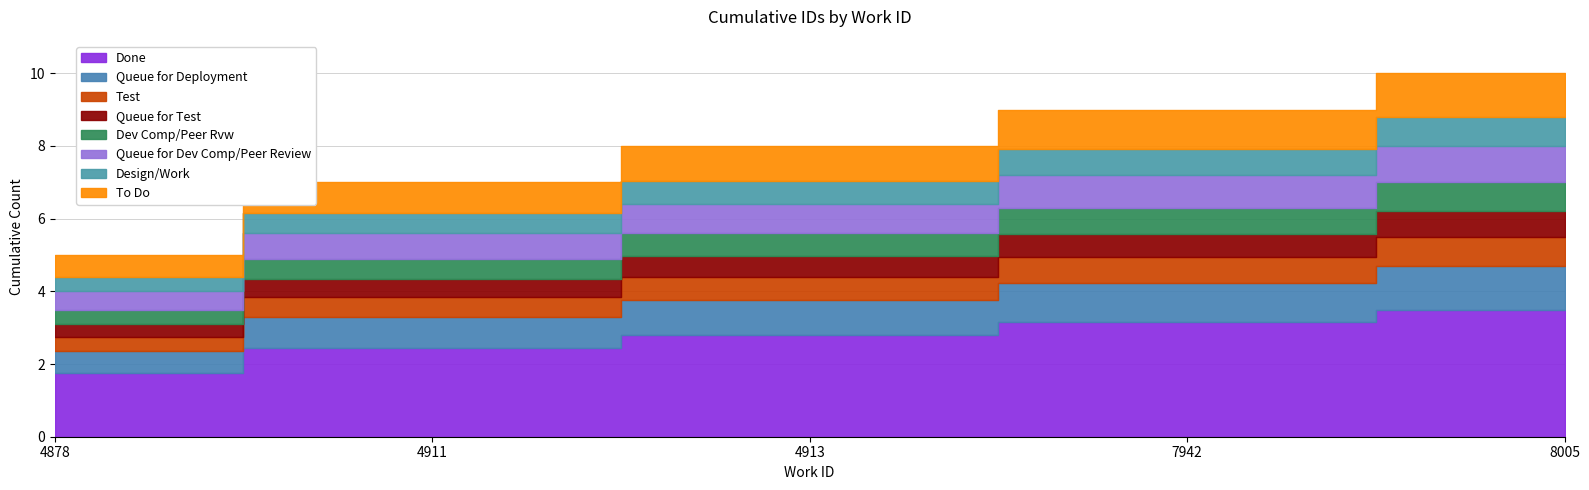

True or false: work_id has more than 2 points higher than both neighbors.

False